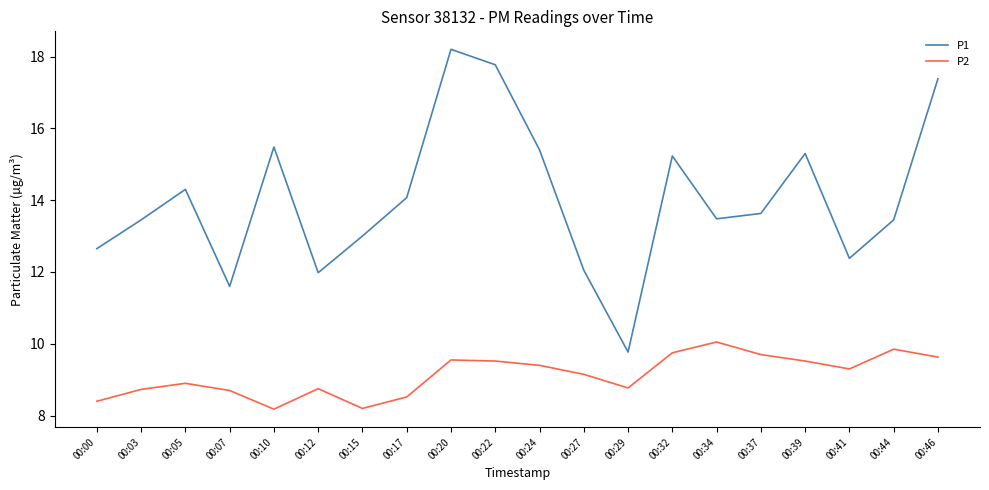

What is the smallest value displayed?

8.2